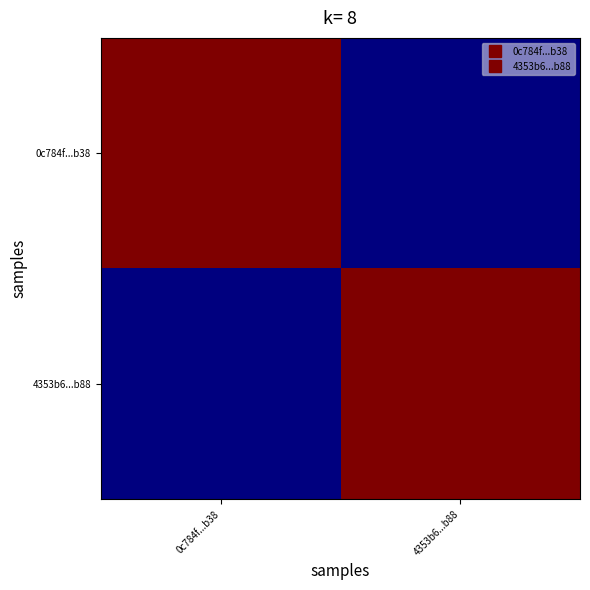

Reading left to right, transcribe all the data shown in this chart.

0c784f...b38: 0c784f...b38=160	4353b6...b88=0
4353b6...b88: 0c784f...b38=0	4353b6...b88=160